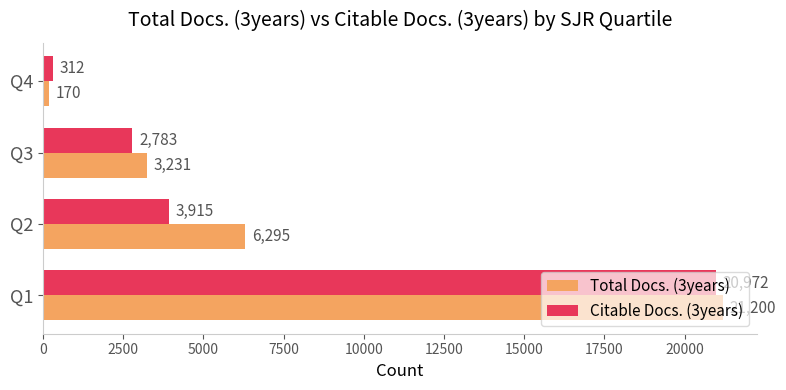

Which series changed the most between Q1 and Q4?

Total Docs. (3years)